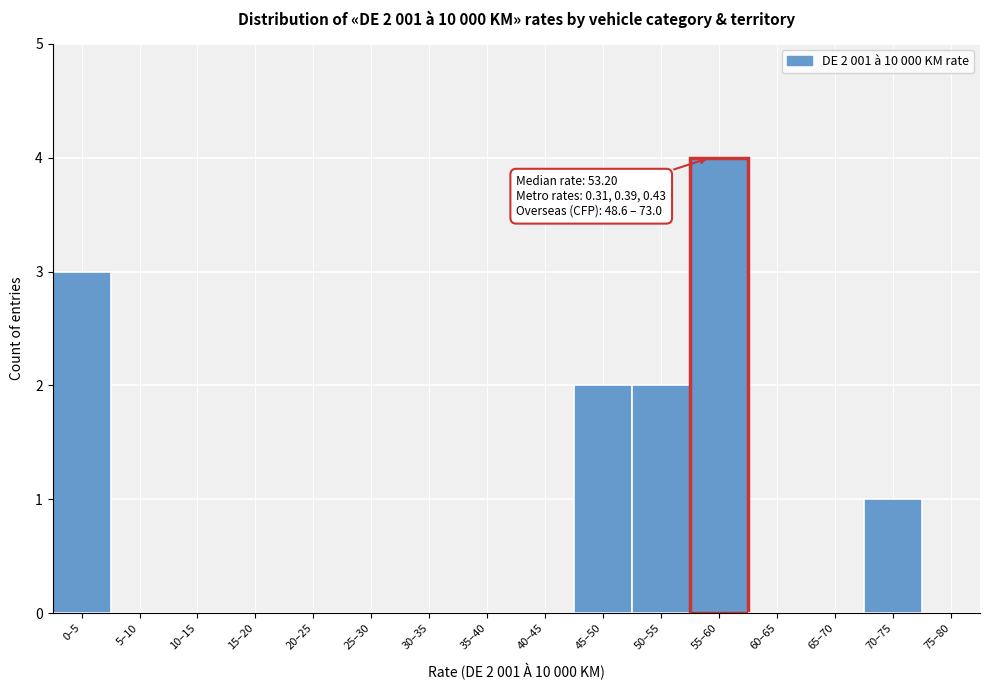

Reading left to right, extract all data points from this chart.

0–5=3	5–10=0	10–15=0	15–20=0	20–25=0	25–30=0	30–35=0	35–40=0	40–45=0	45–50=2	50–55=2	55–60=4	60–65=0	65–70=0	70–75=1	75–80=0